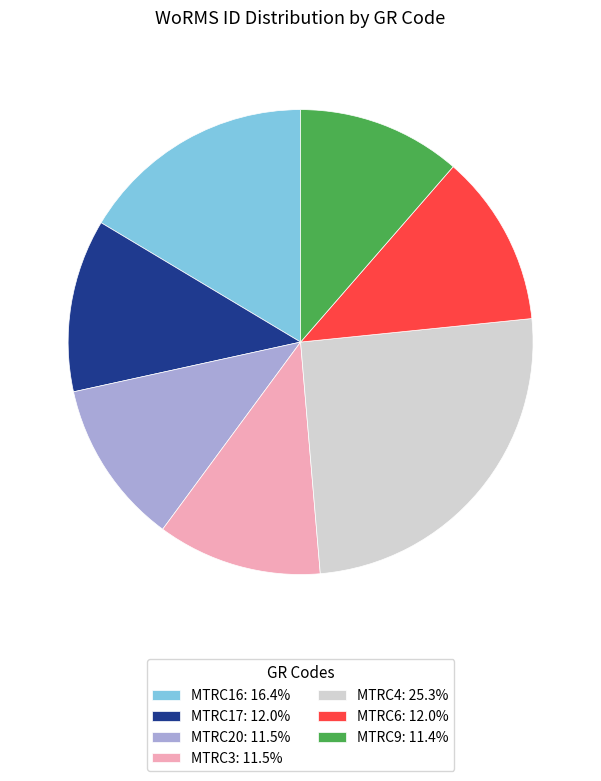

Which category has the biggest portion of the pie?

MTRC4